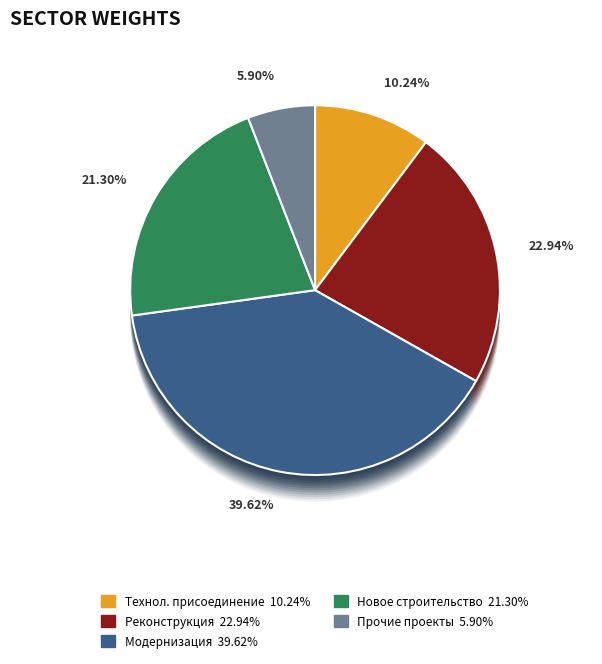

Approximately how many times larger is the value at Модернизация, техническое перевооружение compared to Технологическое присоединение?

3.9